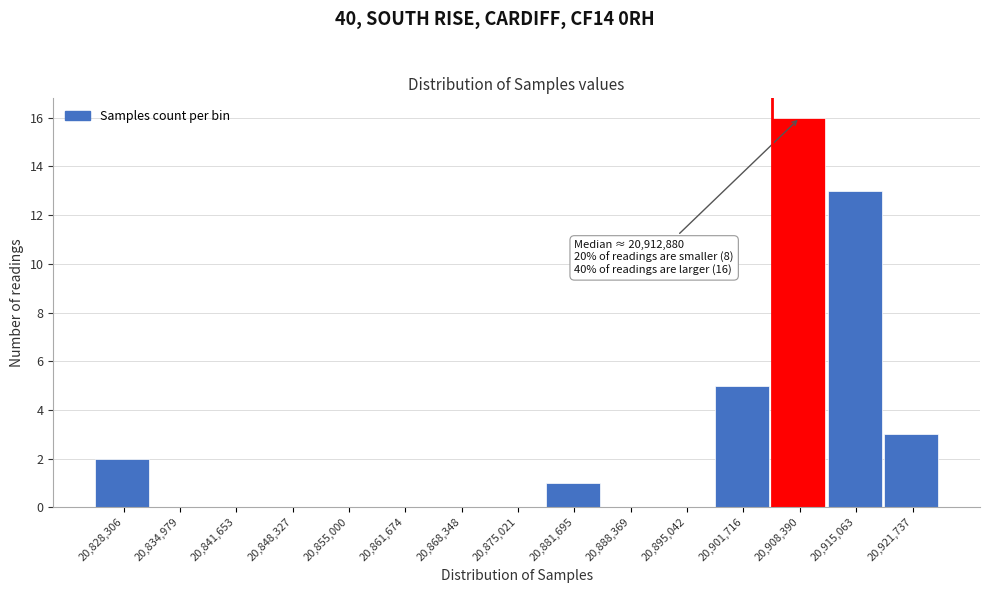

Reading right to left, list all the values displayed in this chart.

20,921,737=3	20,915,063=13	20,908,390=16	20,901,716=5	20,895,042=0	20,888,369=0	20,881,695=1	20,875,021=0	20,868,348=0	20,861,674=0	20,855,000=0	20,848,327=0	20,841,653=0	20,834,979=0	20,828,306=2